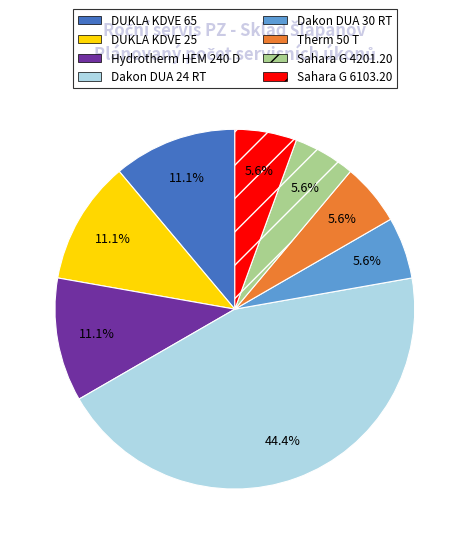

Count the number of slices in the pie.

8